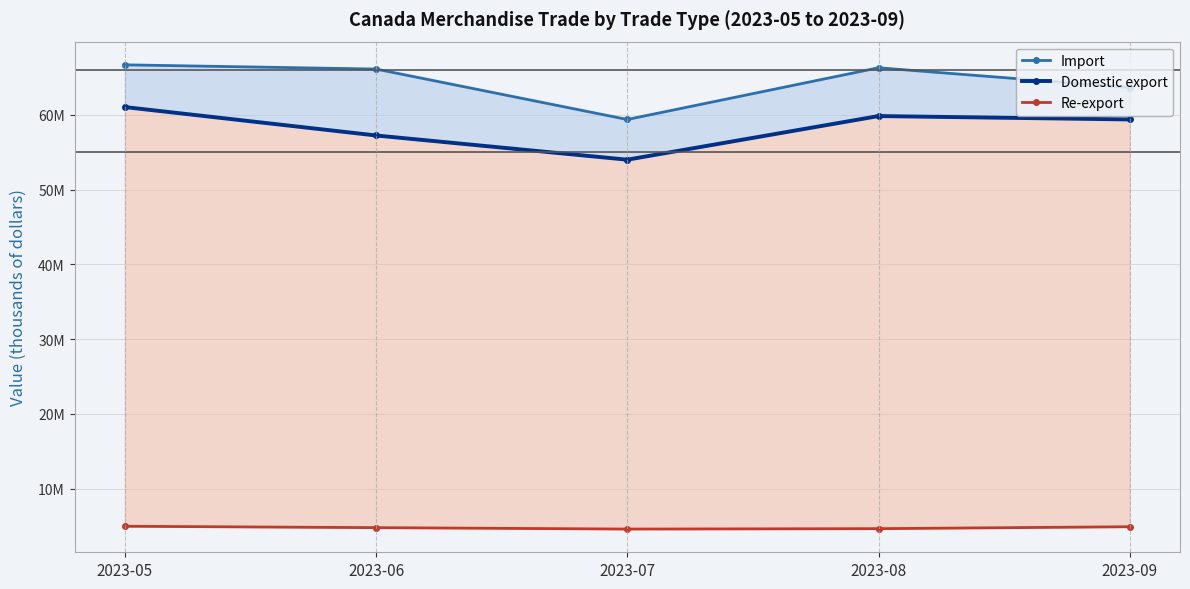

What is the greatest value displayed?

66697413